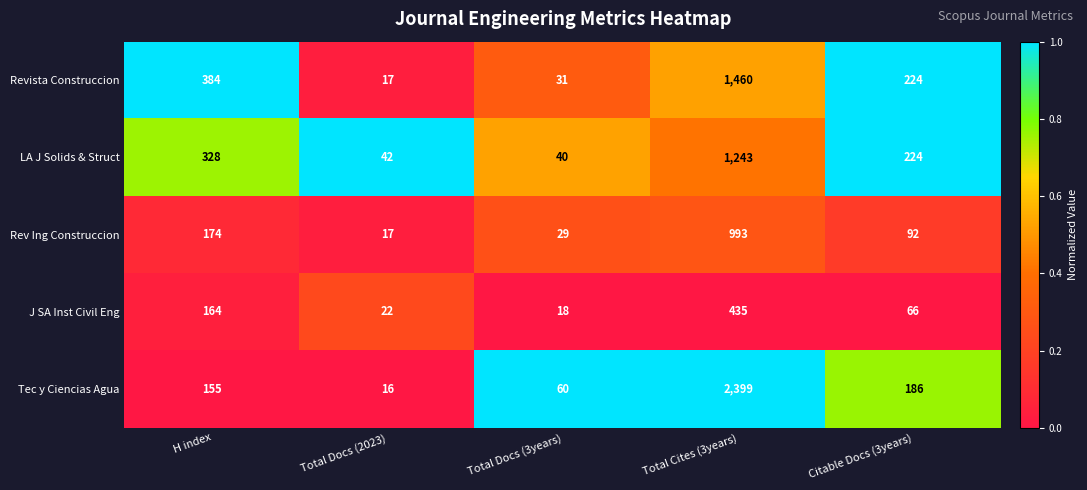

List the series in order of their peak value, lowest first.

J SA Inst Civil Eng, Rev Ing Construccion, LA J Solids & Struct, Revista Construccion, Tec y Ciencias Agua